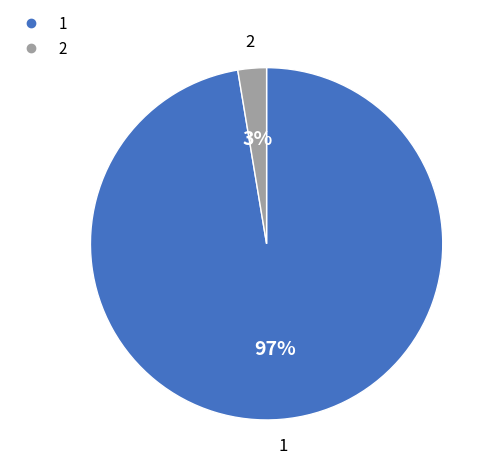

Combined, do 2 and 1 account for over 50%?

Yes